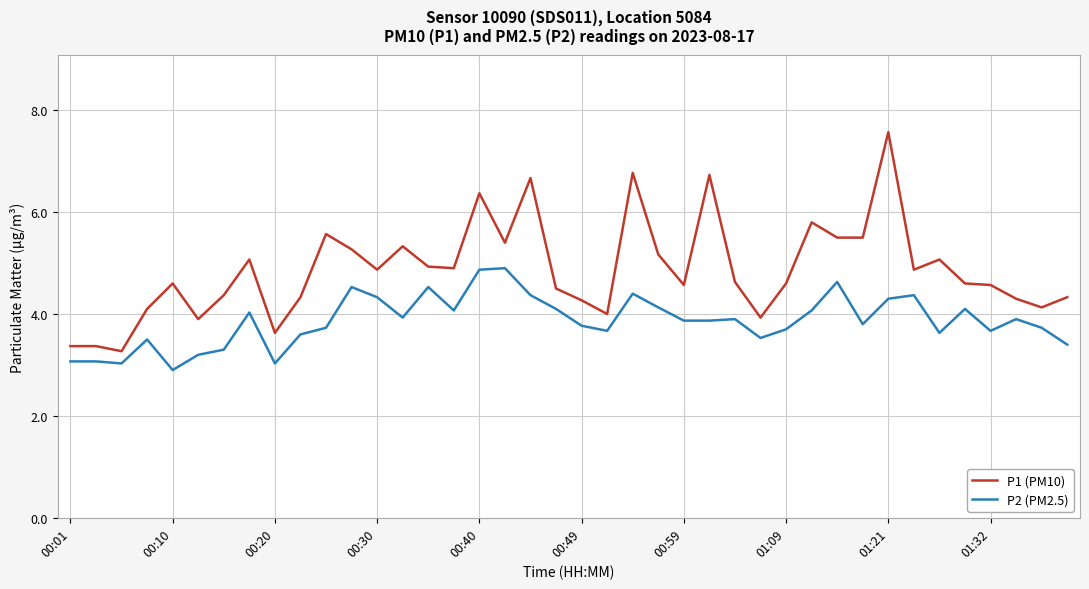

Which series has the largest total across all categories?

P1 (PM10)